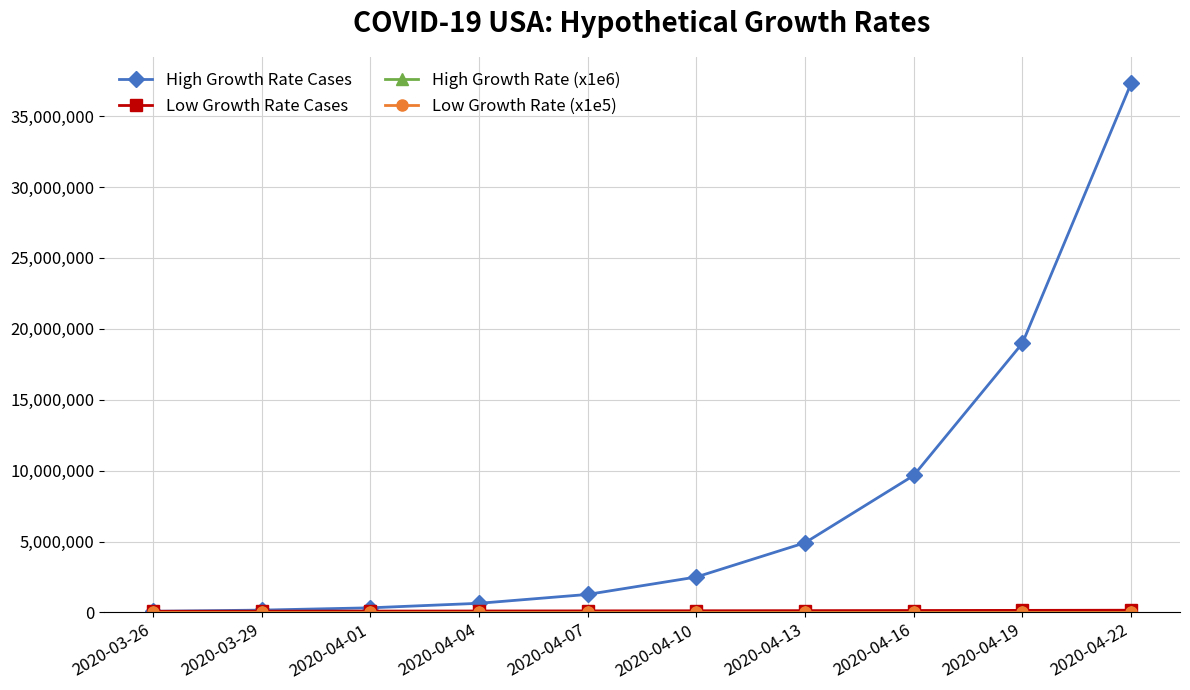

Which category has the highest value across all series?

2020-04-22